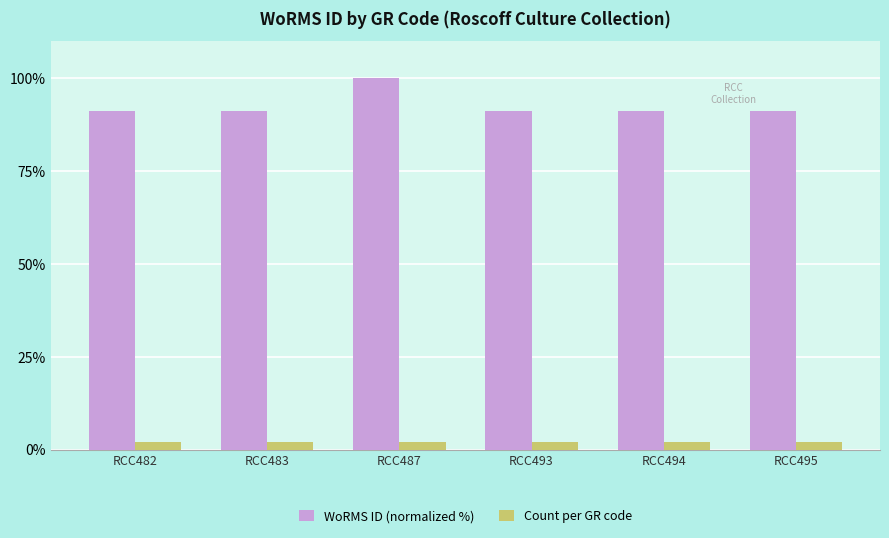

What is the difference between the maximum and minimum values in the WoRMS ID (normalized %) series?

8.7